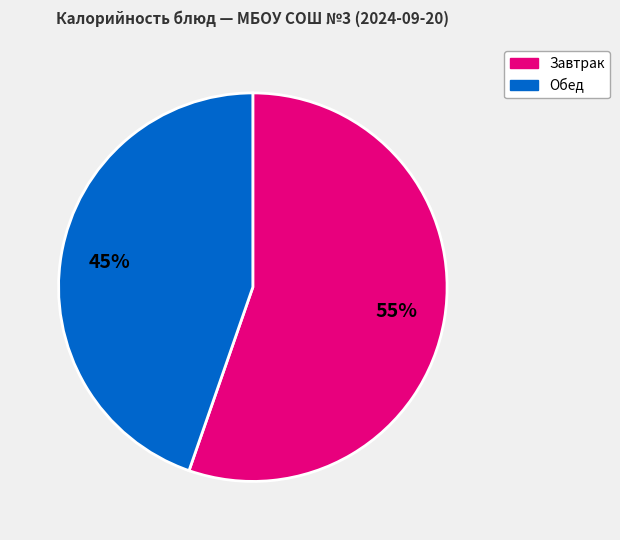

Count the number of slices in the pie.

2